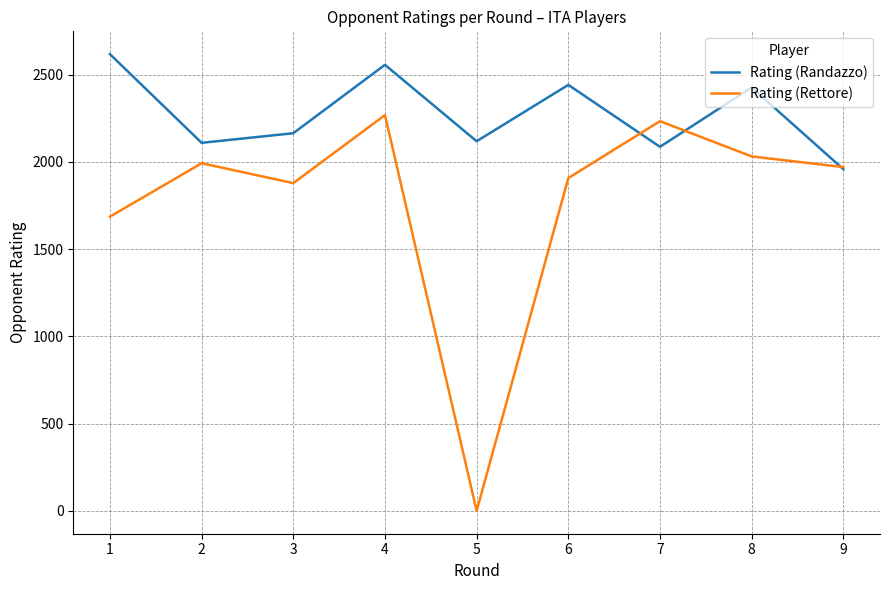

What value does the Rating (Rettore) series have at 3, to the nearest 100?

1900